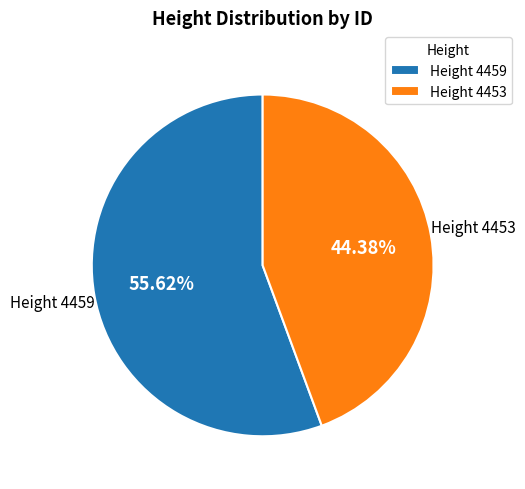

Does Height 4453 represent more than half of the total?

No